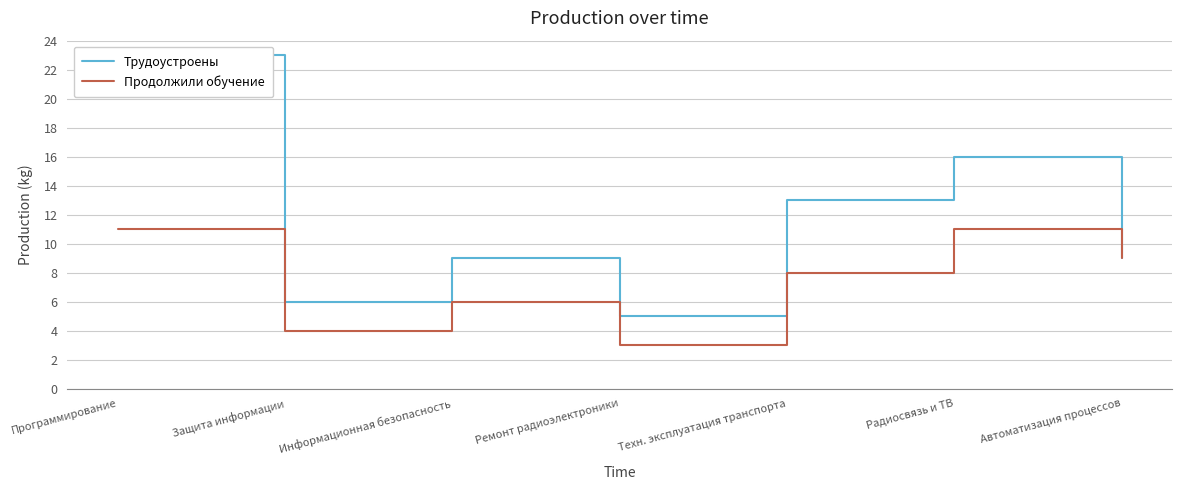

In Трудоустроены, how many points are higher than both neighbors (excluding endpoints)?

2